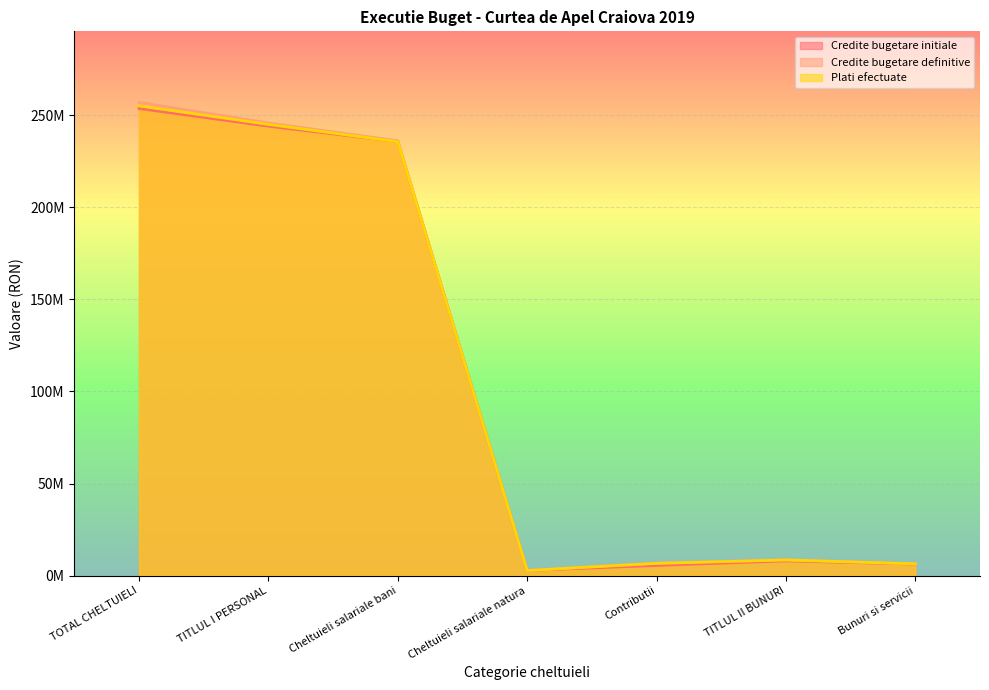

What is the difference between the maximum and minimum values in the Credite bugetare initiale series?

250742000